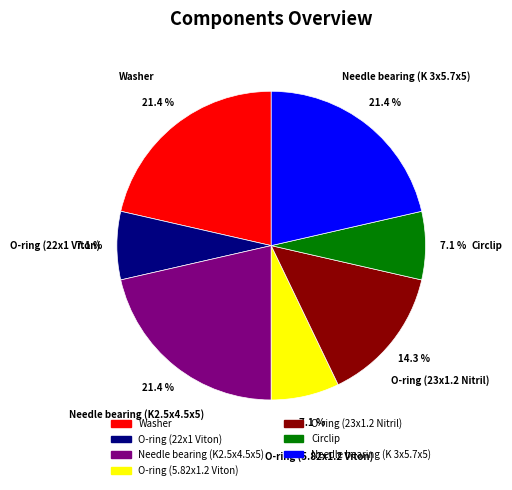

To the nearest percent, what is the difference between the Circlip and Needle bearing (K 3x5.7x5) slice percentages?

14%